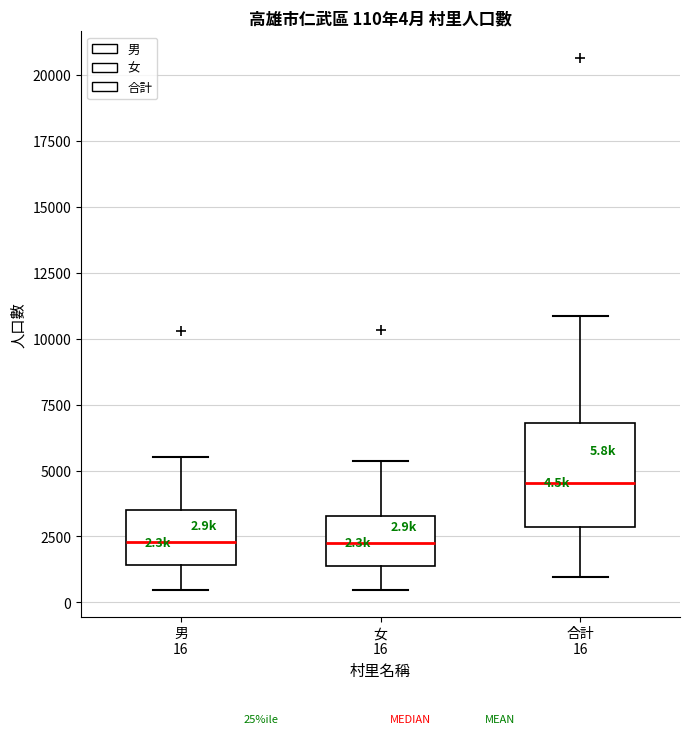

Which box has the highest median line?

合計 16